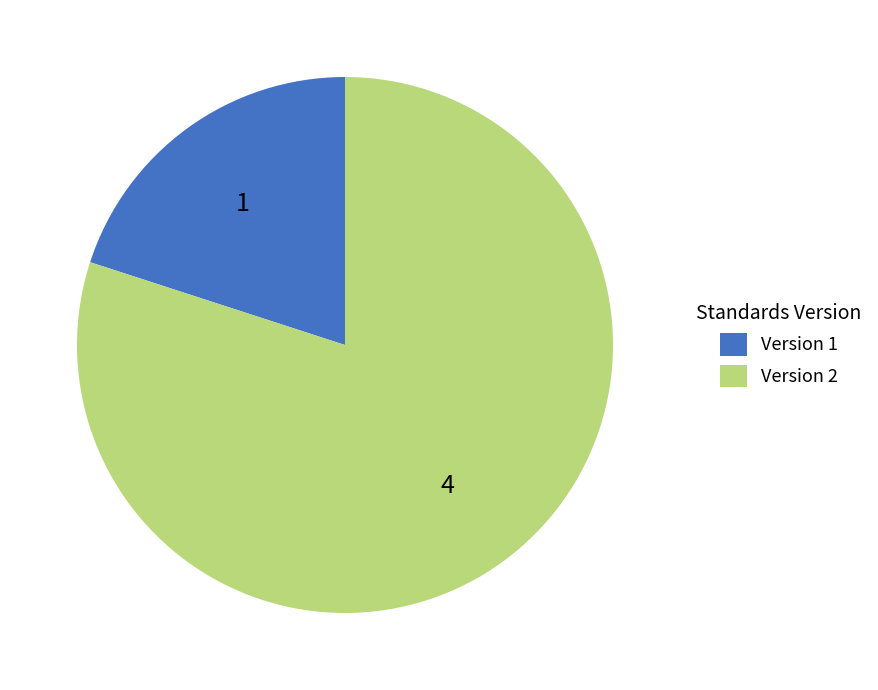

Count the number of slices in the pie.

2